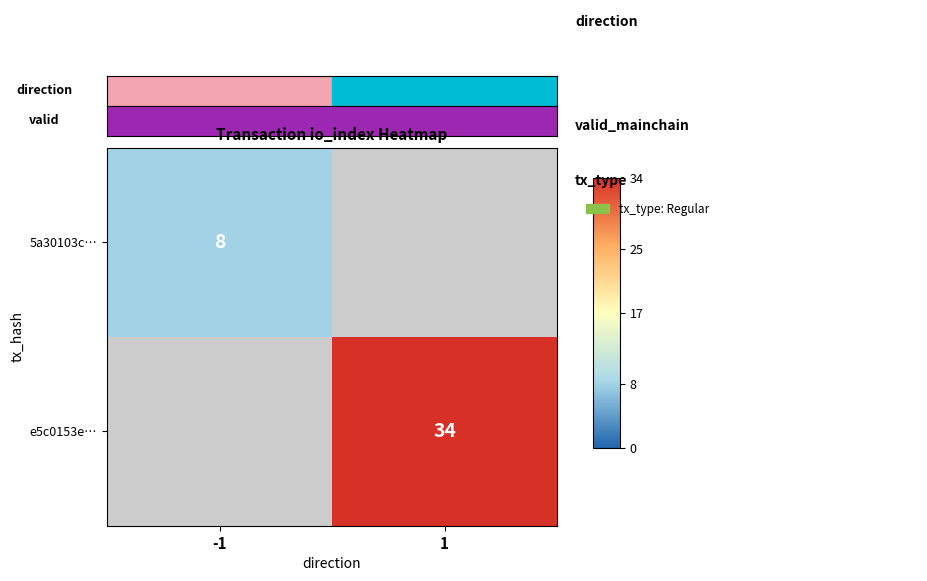

The value of 5a30103c… at -1 is 8. True or false?

True